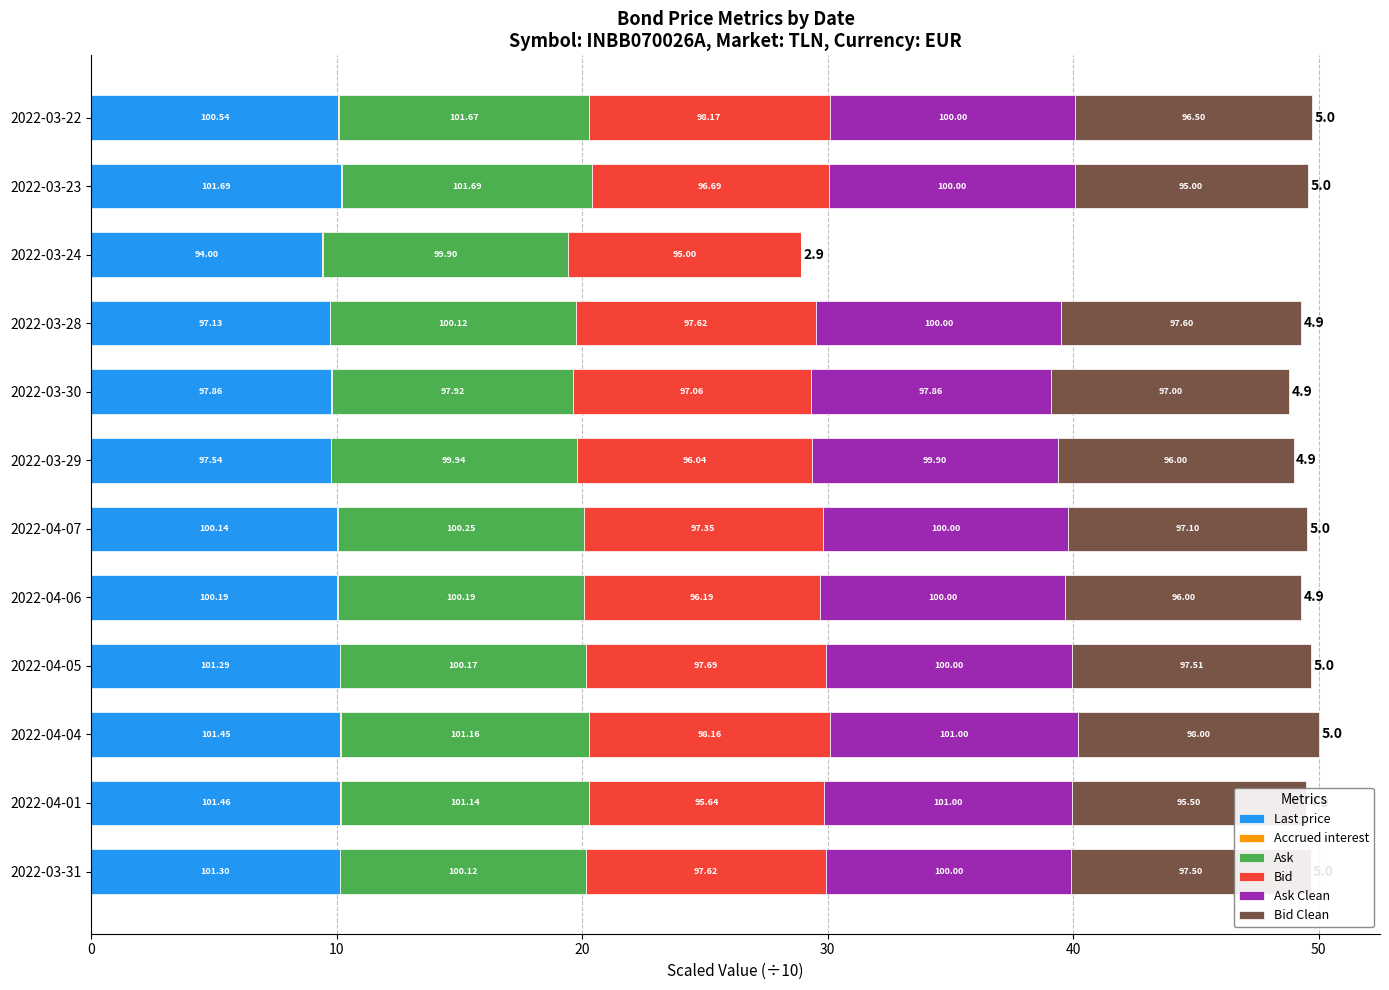

What are all the series names shown in the legend?

Last price, Accrued interest, Ask, Bid, Ask Clean, Bid Clean